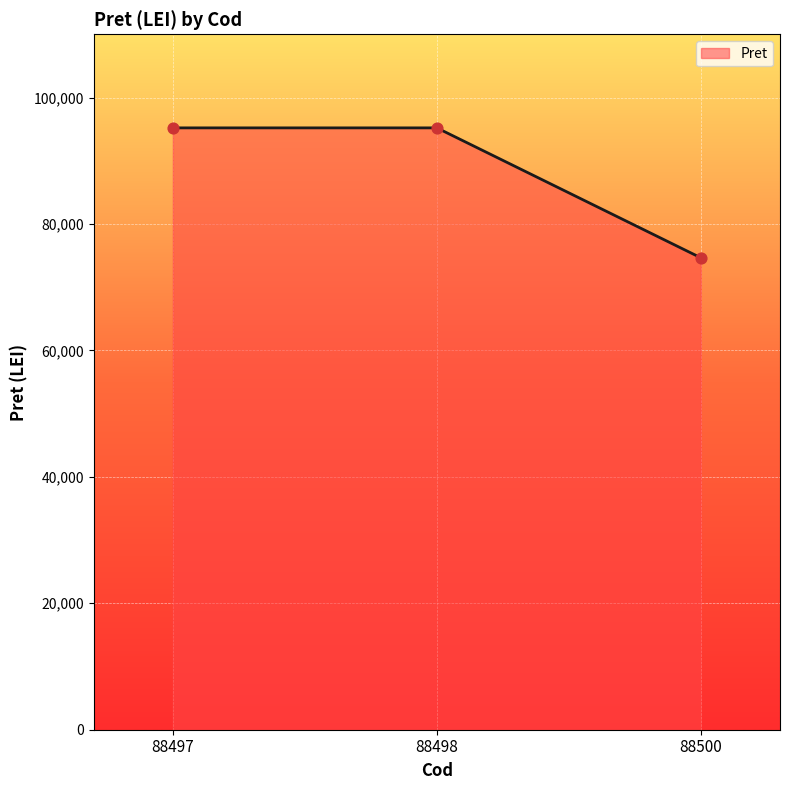

Between 88498 and 88500, which is larger?

88498